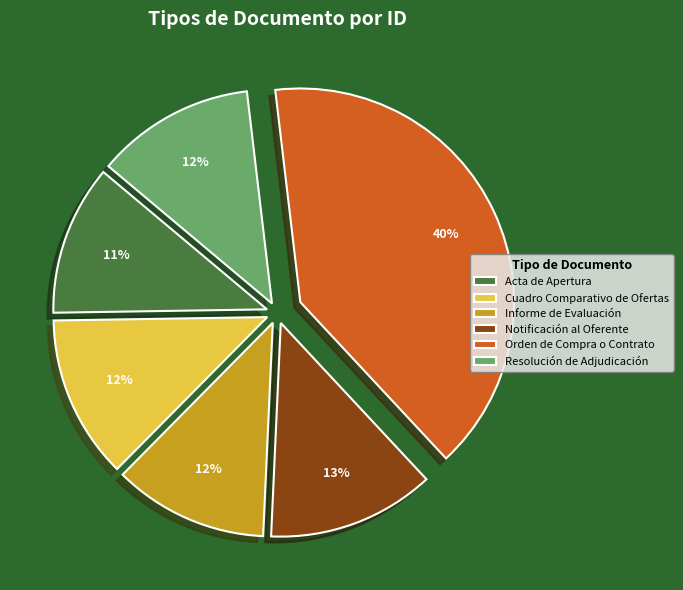

Combined, do Orden de Compra o Contrato and Notificación al Oferente account for over 50%?

Yes